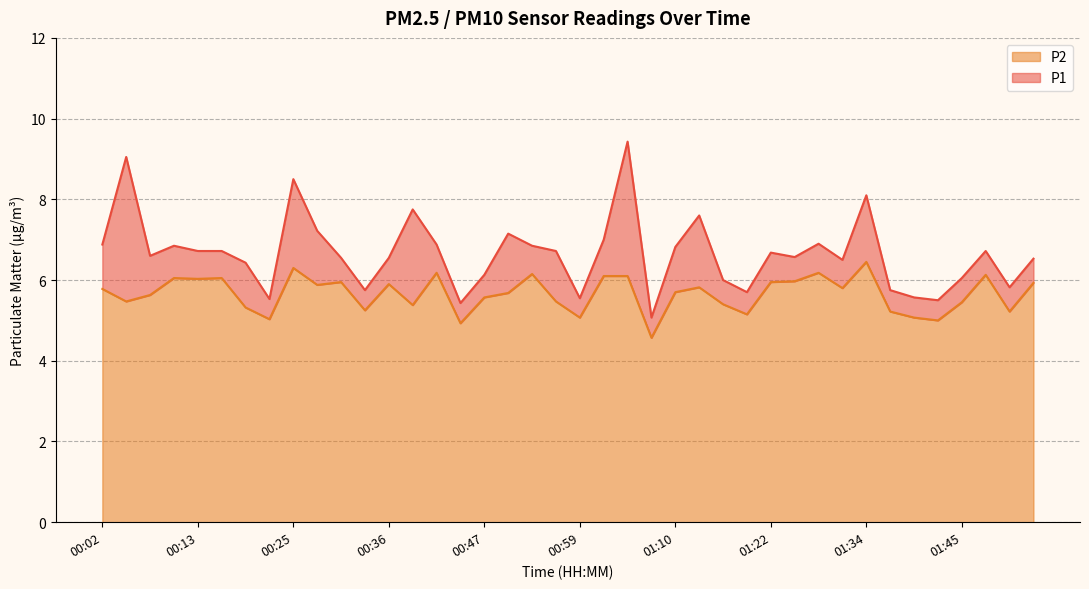

True or false: P2 and P1 intersect in this chart.

False